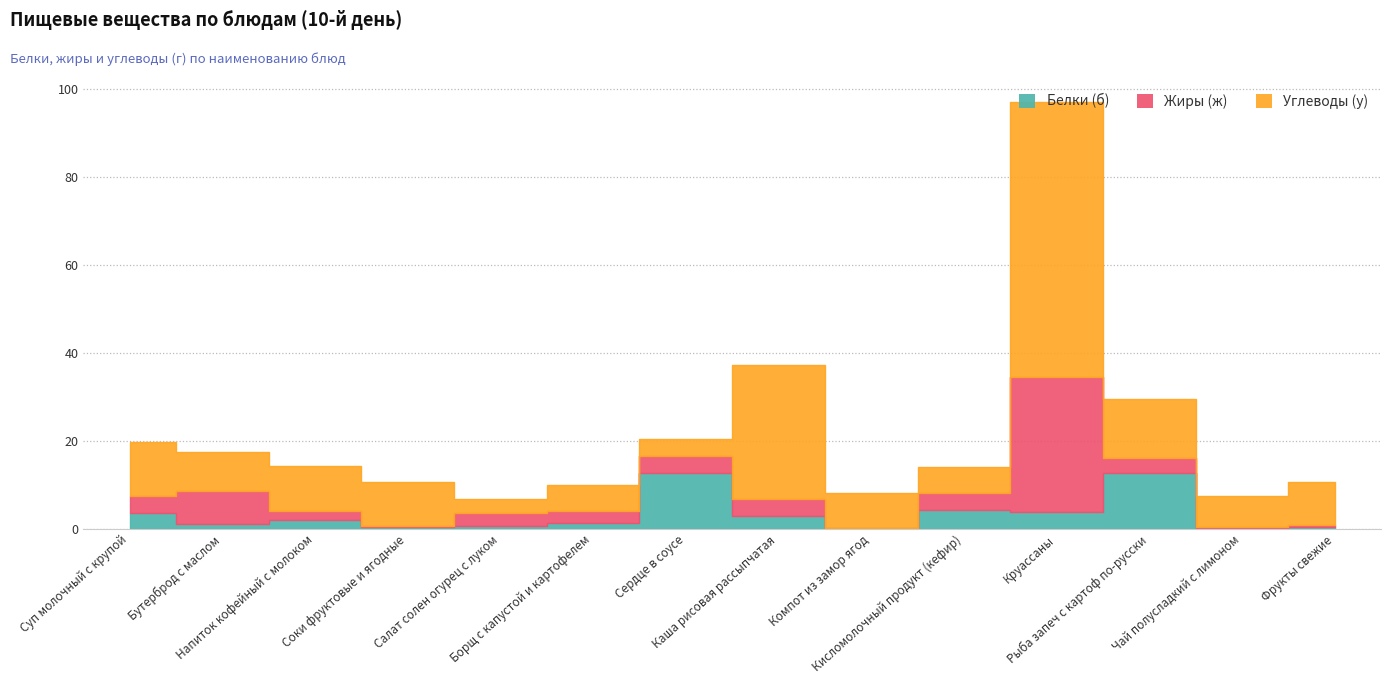

How many interior local peaks does the Углеводы (у) series have?

4